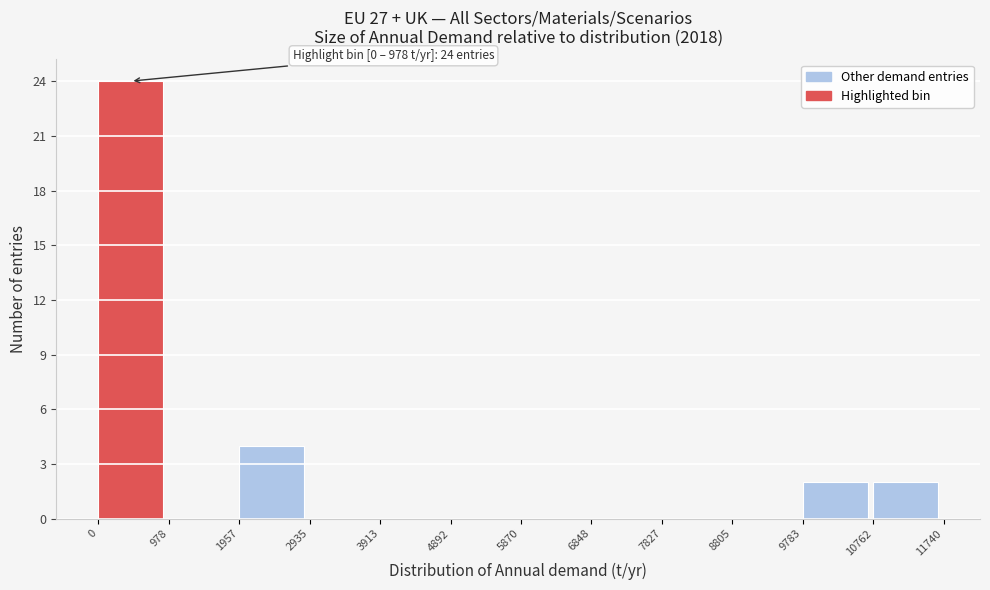

Which range on the x-axis has the tallest bar?

0 to 978